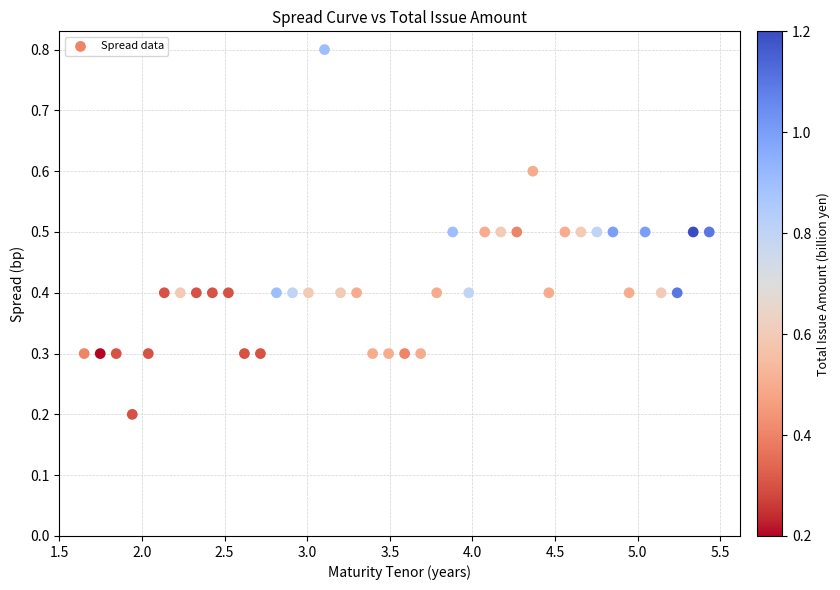

What is the range of X values (max minus min)?

3.8